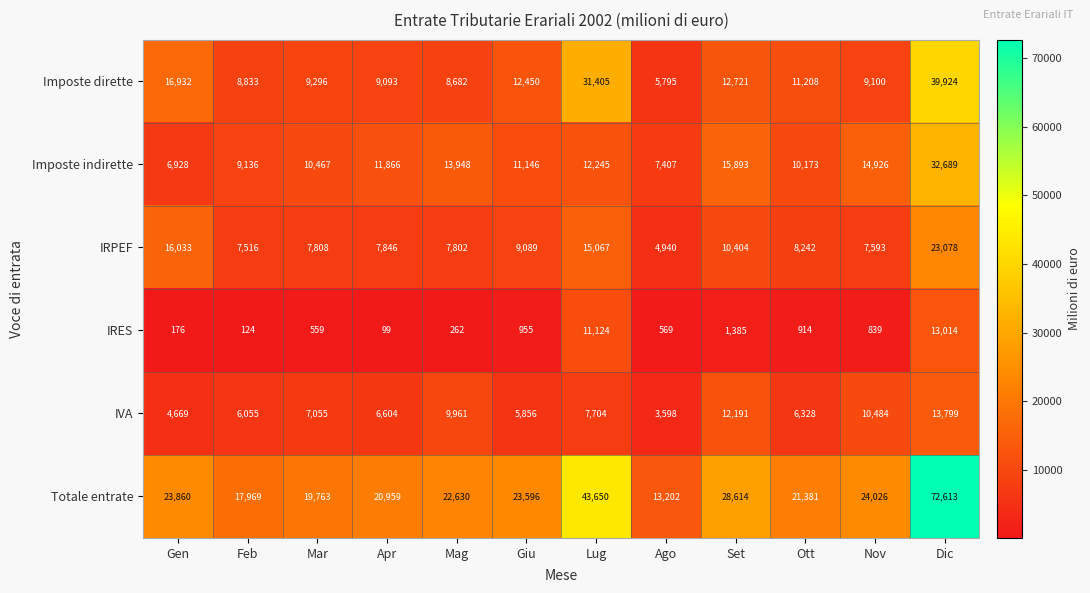

What is the greatest value displayed?

72613